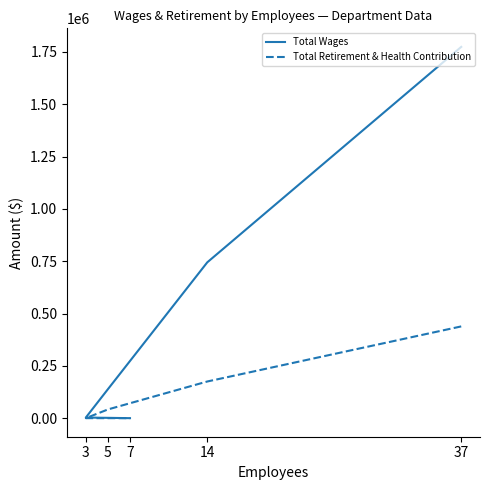

True or false: Total Wages and Total Retirement & Health Contribution cross at least once.

False